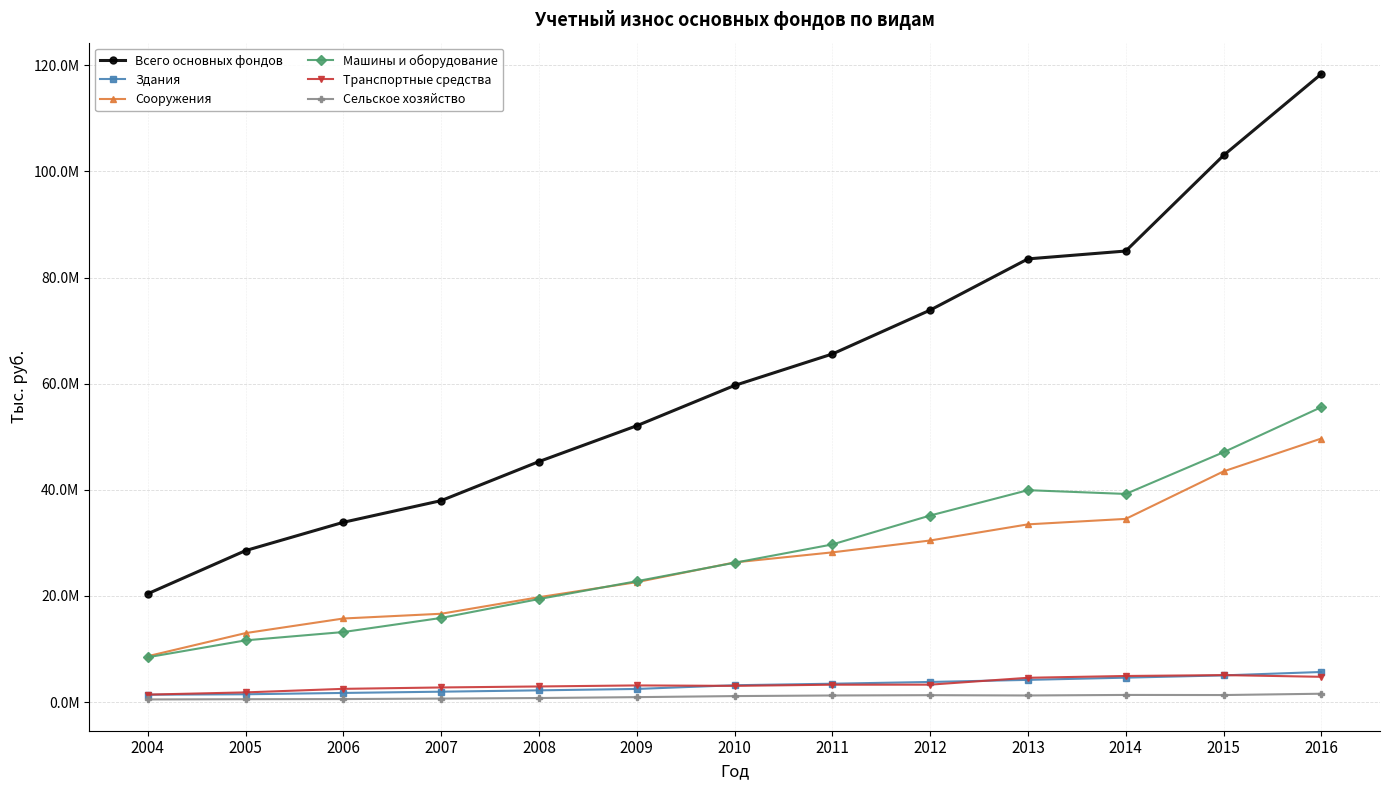

What is the difference between the second highest and minimum values in the Сооружения series?

34831534